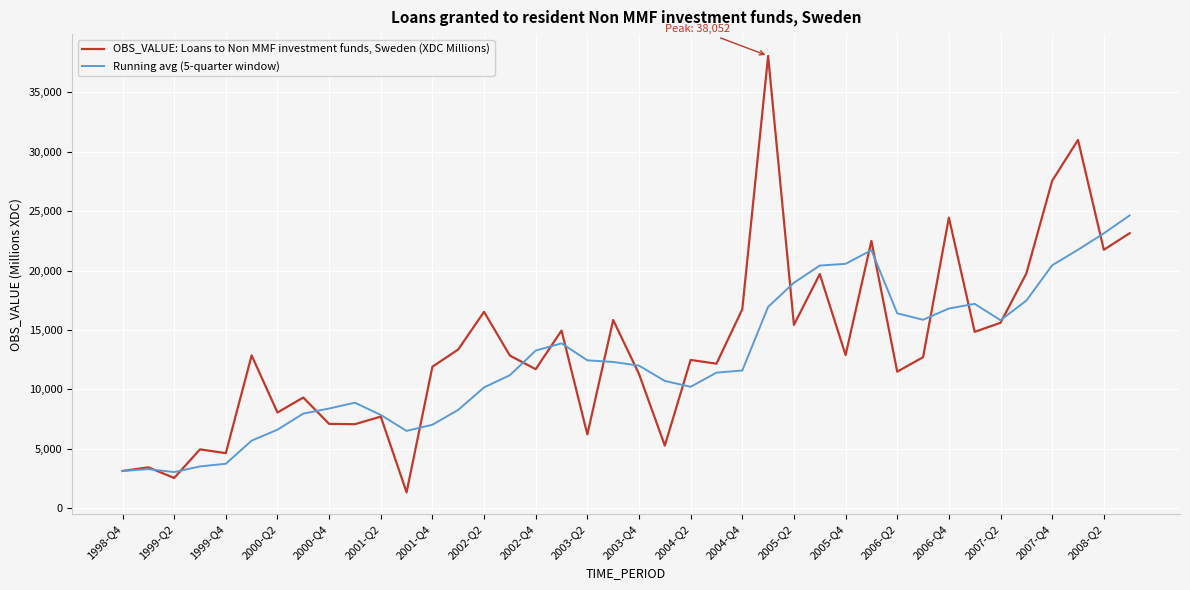

Is this an area chart (filled region under the line)?

No